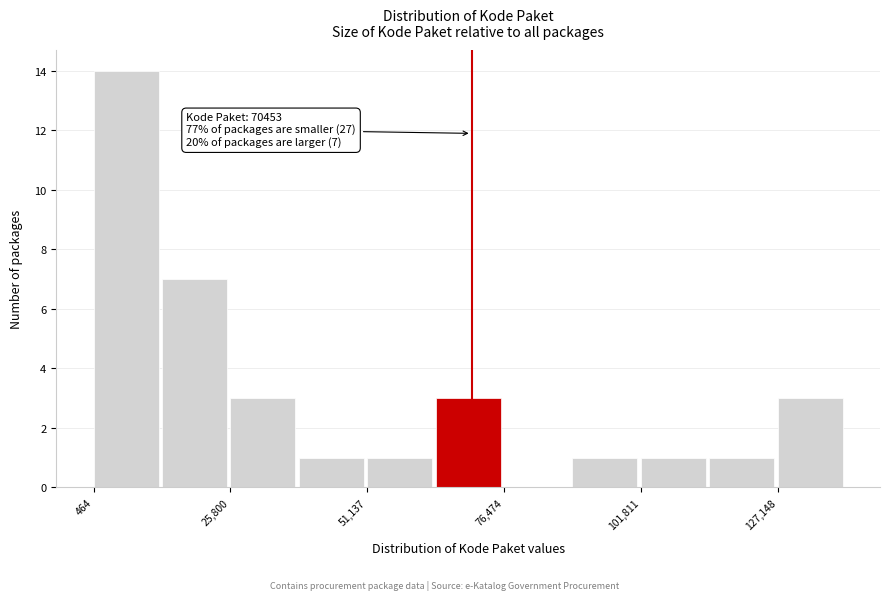

Around what value on the x-axis is the tallest bar? Give the approximate position of its centre, as read against the axis.

5000